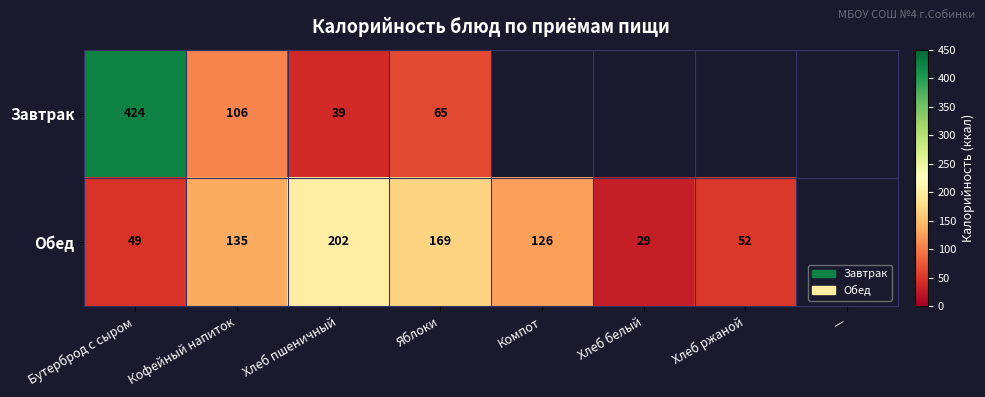

Rank the series at Кофейный напиток from highest to lowest value.

Обед, Завтрак